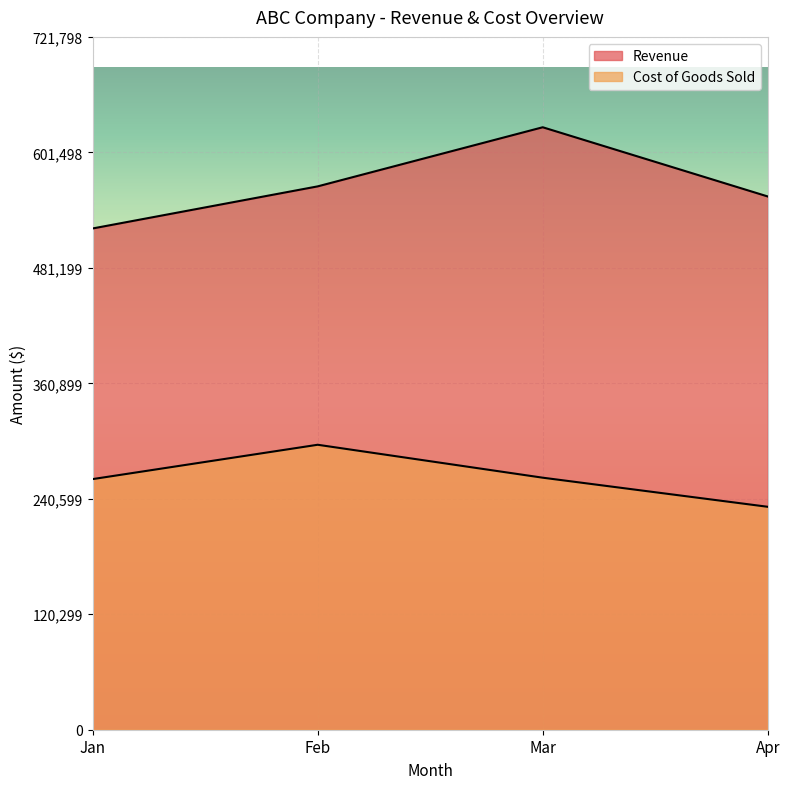

True or false: Cost of Goods Sold and Revenue intersect in this chart.

False